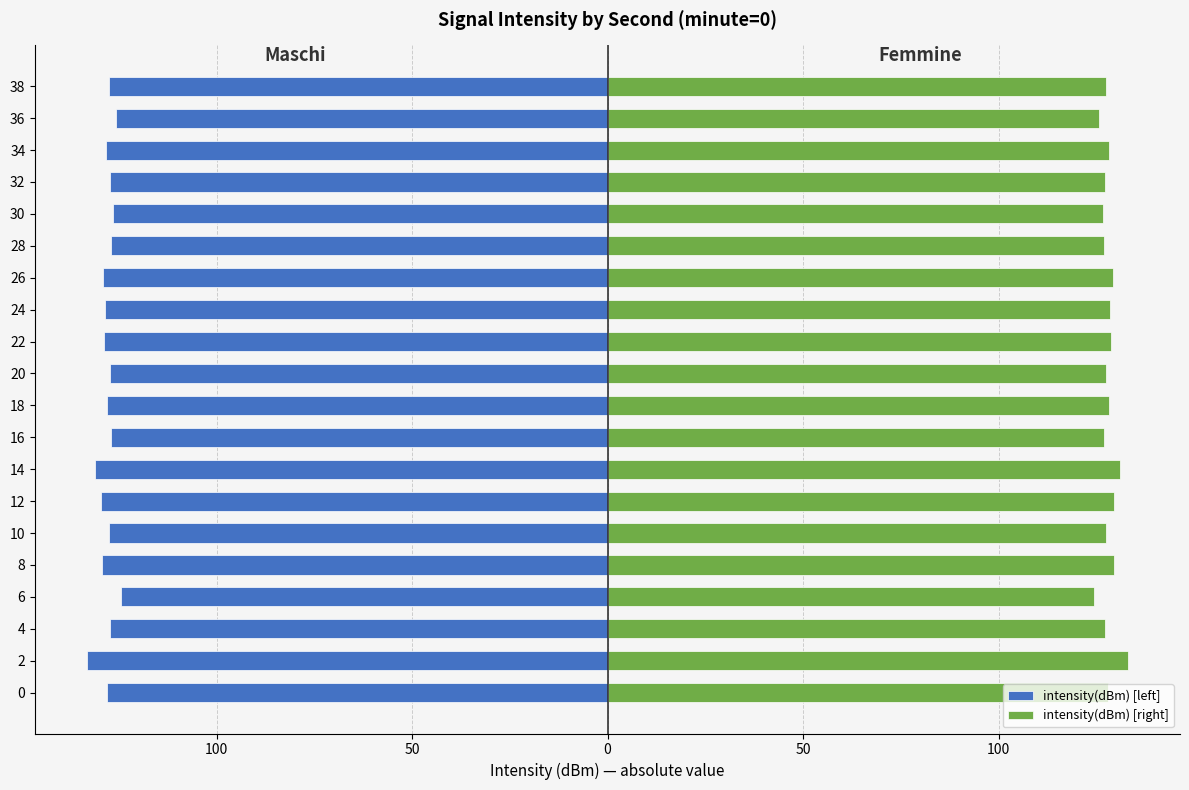

List the series in order of their overall mean, highest first.

intensity(dBm) [right], intensity(dBm) [left]